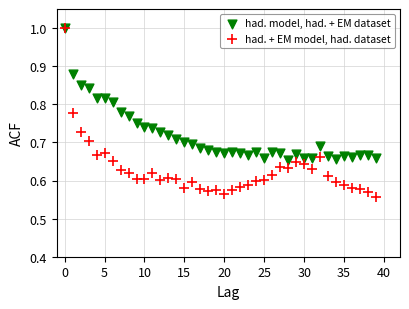

What are all the series names shown in the legend?

had. model, had. + EM dataset, had. + EM model, had. dataset